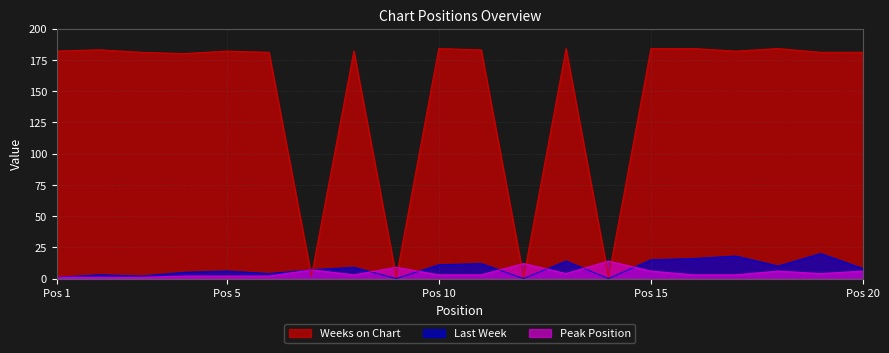

Rank the series at 13 from lowest to highest value.

Peak Position, Last Week, Weeks on Chart